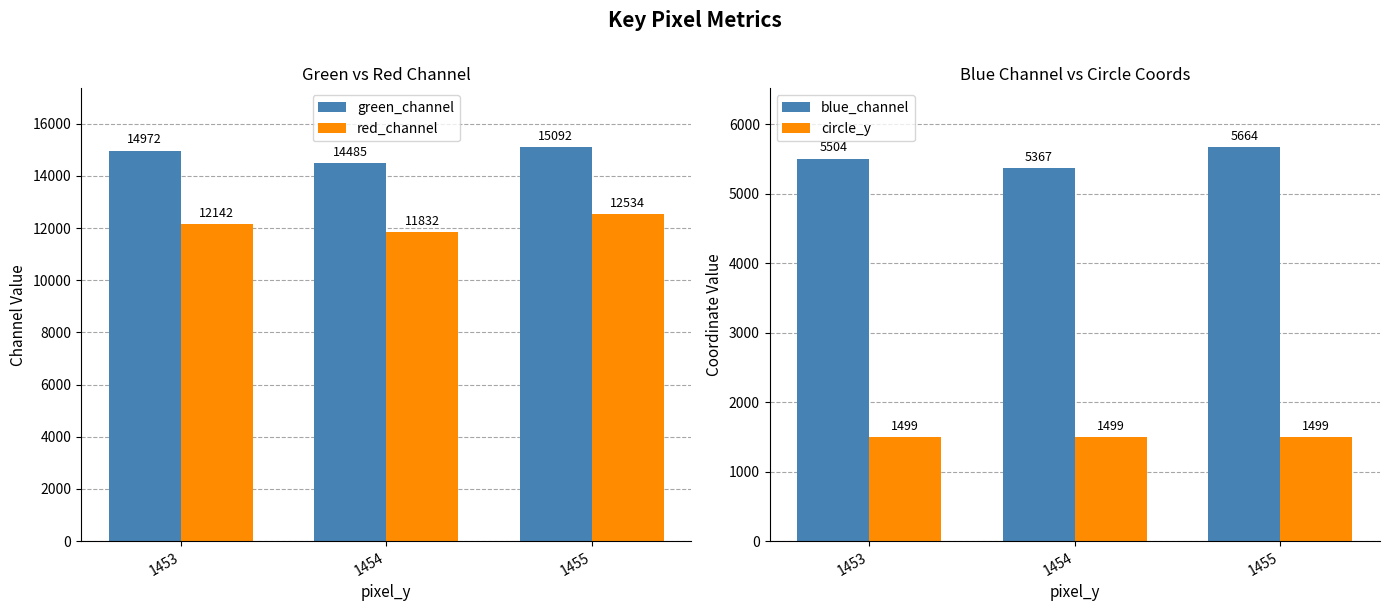

What is the sum of the blue_channel values at 1454 and 1455?

11031